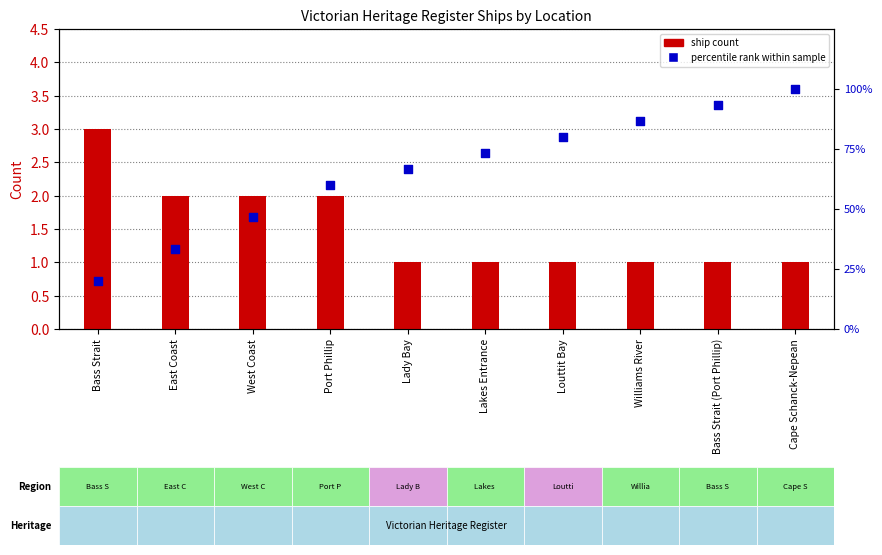

What are all the series names shown in the legend?

ship count, percentile rank within sample